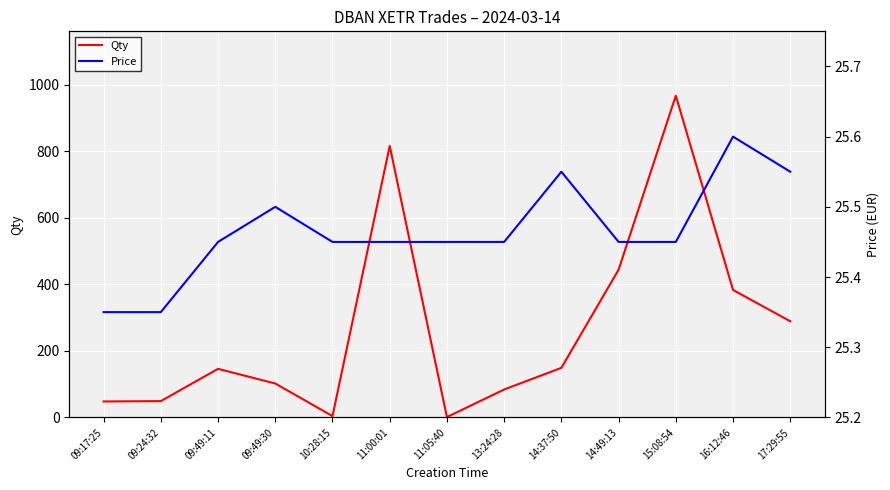

At which label does Qty reach its minimum?

11:05:40